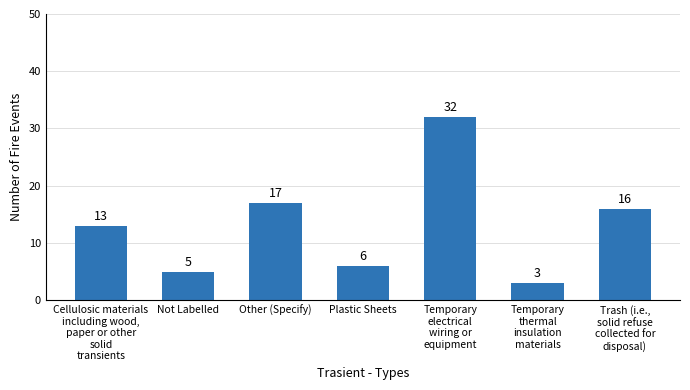

Reading left to right, extract all data points from this chart.

Cellulosic materials
including wood,
paper or other
solid
transients=13	Not Labelled=5	Other (Specify)=17	Plastic Sheets=6	Temporary
electrical
wiring or
equipment=32	Temporary
thermal
insulation
materials=3	Trash (i.e.,
solid refuse
collected for
disposal)=16